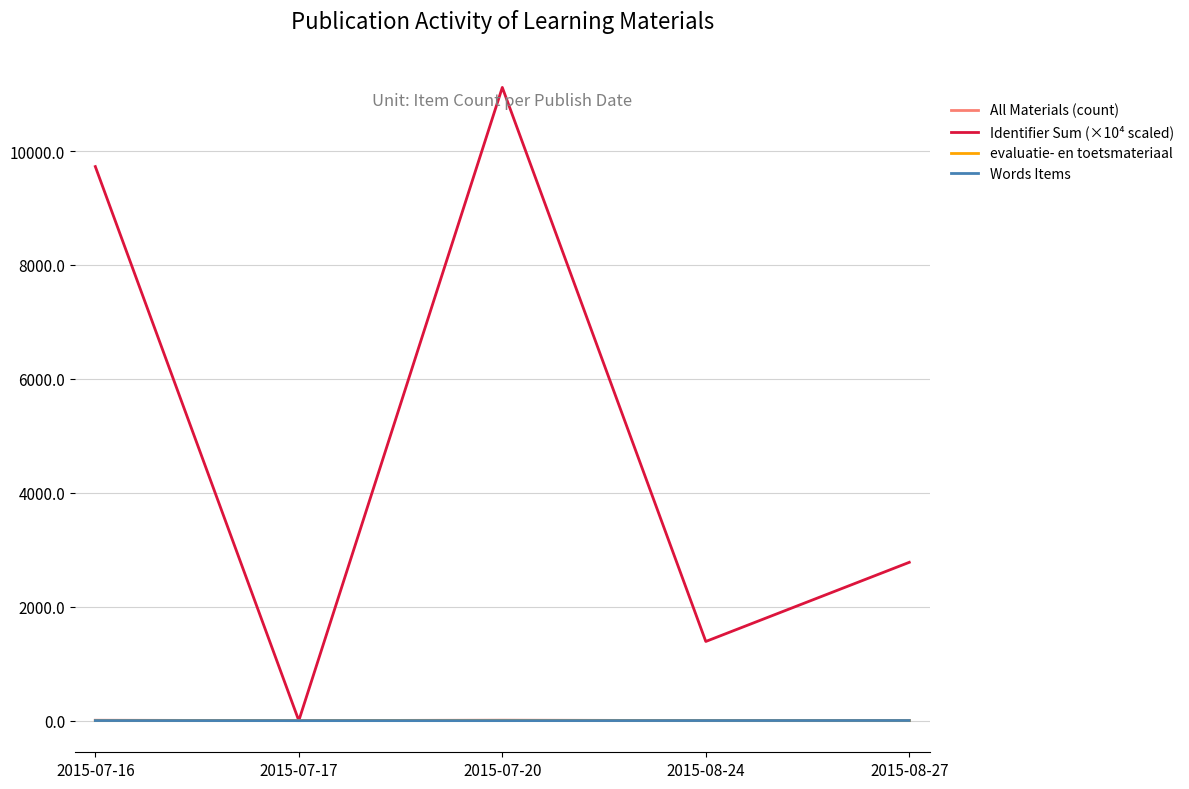

Which series has the largest range (max minus min)?

Identifier Sum (×10⁴ scaled)